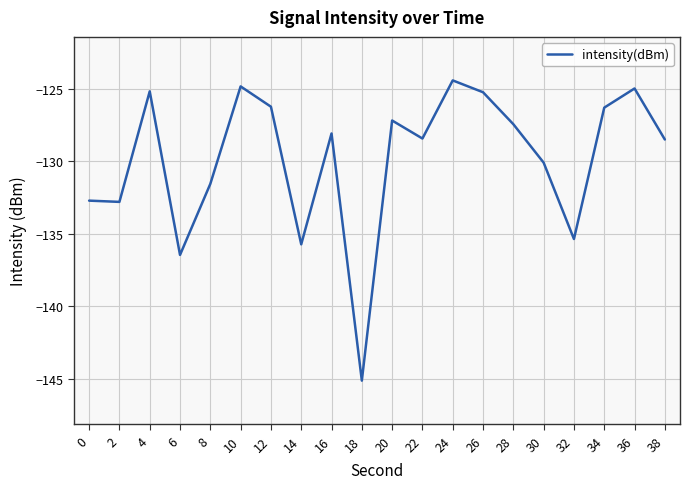

What is the change in value from 20 to 32?

-8.2